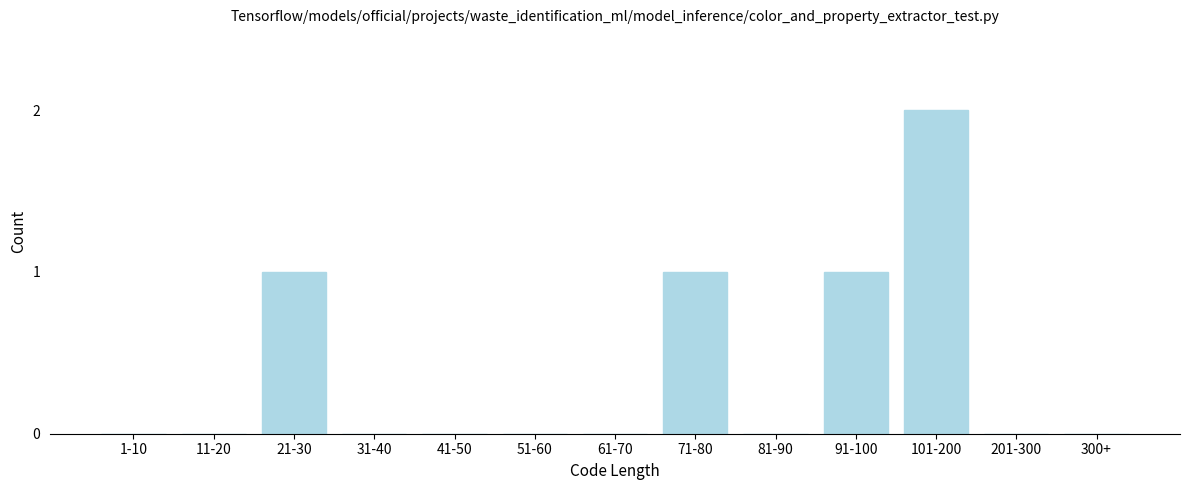

Reading left to right, list all the values displayed in this chart.

1-10=0	11-20=0	21-30=1	31-40=0	41-50=0	51-60=0	61-70=0	71-80=1	81-90=0	91-100=1	101-200=2	201-300=0	300+=0